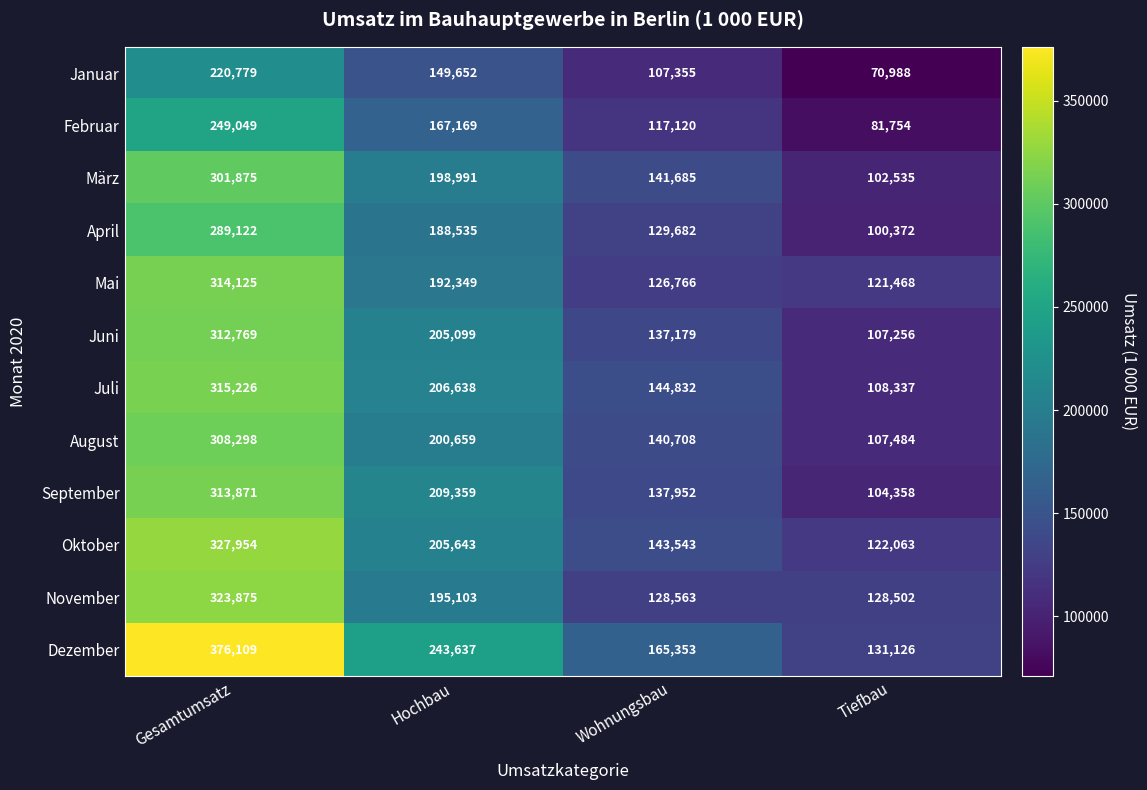

At how many categories does at least one series exceed 265090?

1